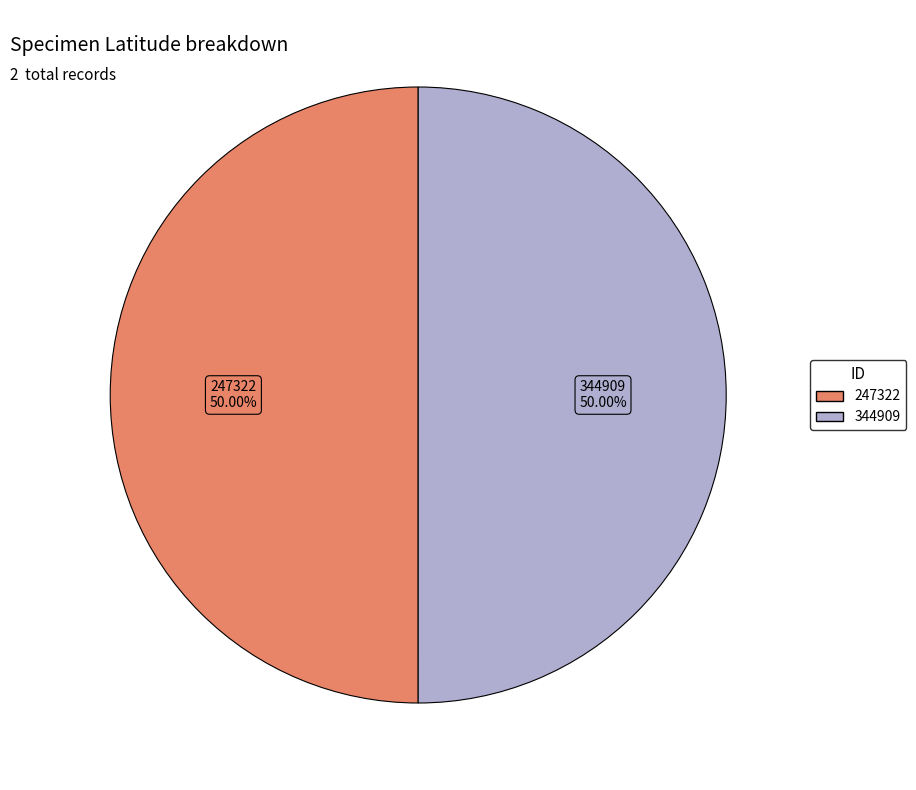

How many segments does this pie chart have?

2